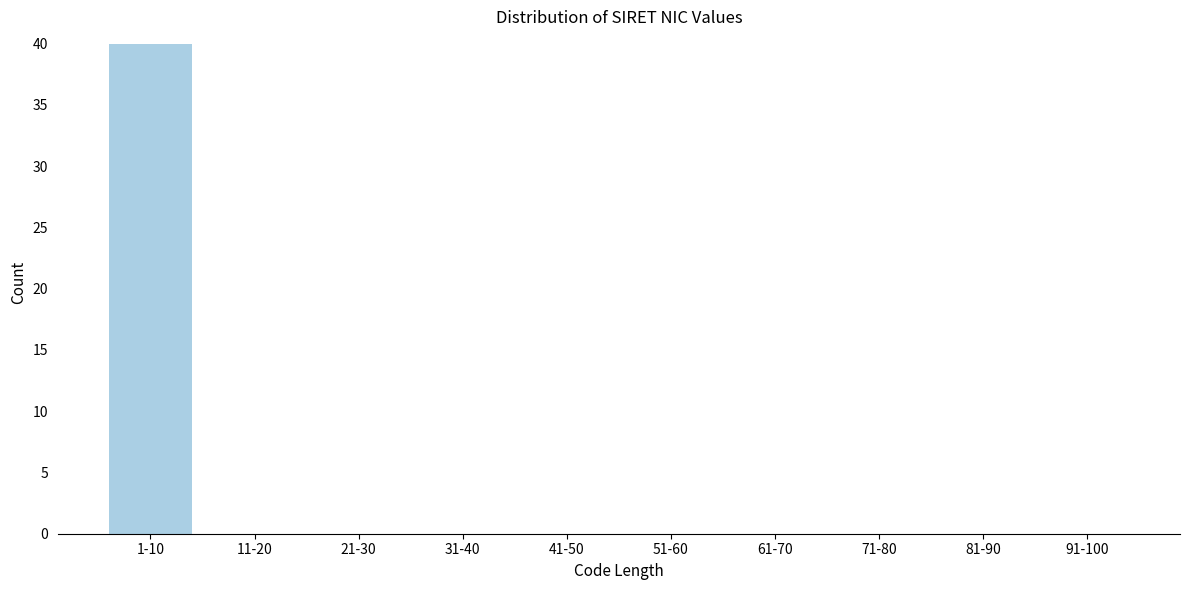

Reading left to right, transcribe all the data shown in this chart.

1-10=40	11-20=0	21-30=0	31-40=0	41-50=0	51-60=0	61-70=0	71-80=0	81-90=0	91-100=0